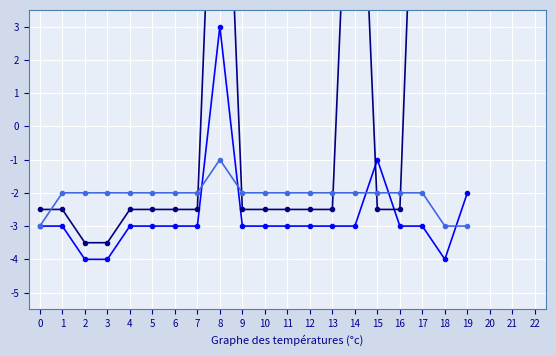

Where does the line3 series first go above -2?

8